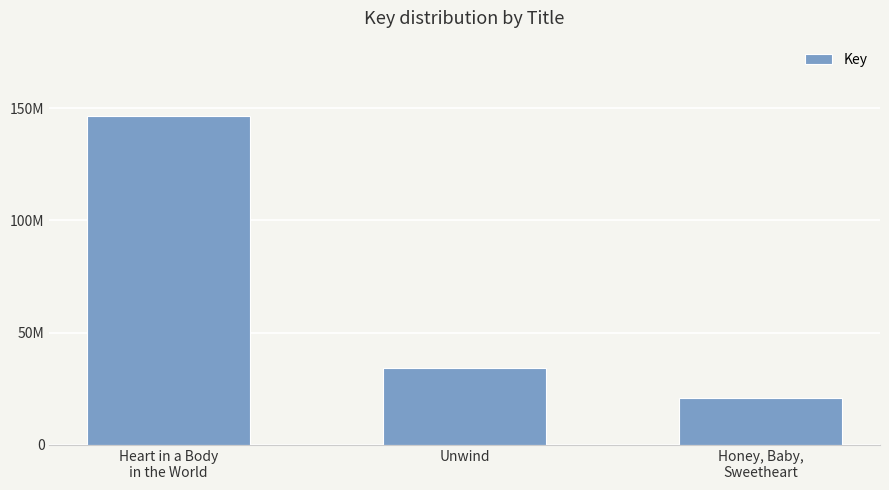

Where does the data first go above 34293211?

Heart in a Body
in the World